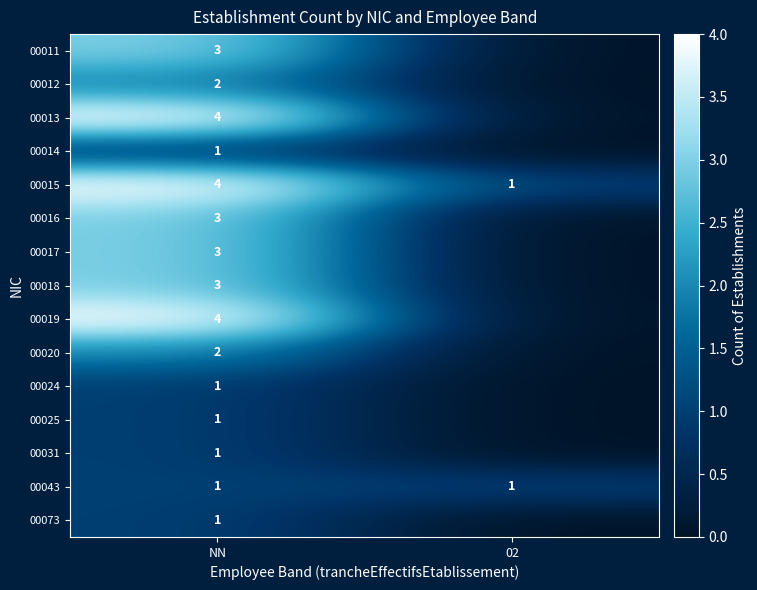

What is the spread (max minus min) of values at NN?

3